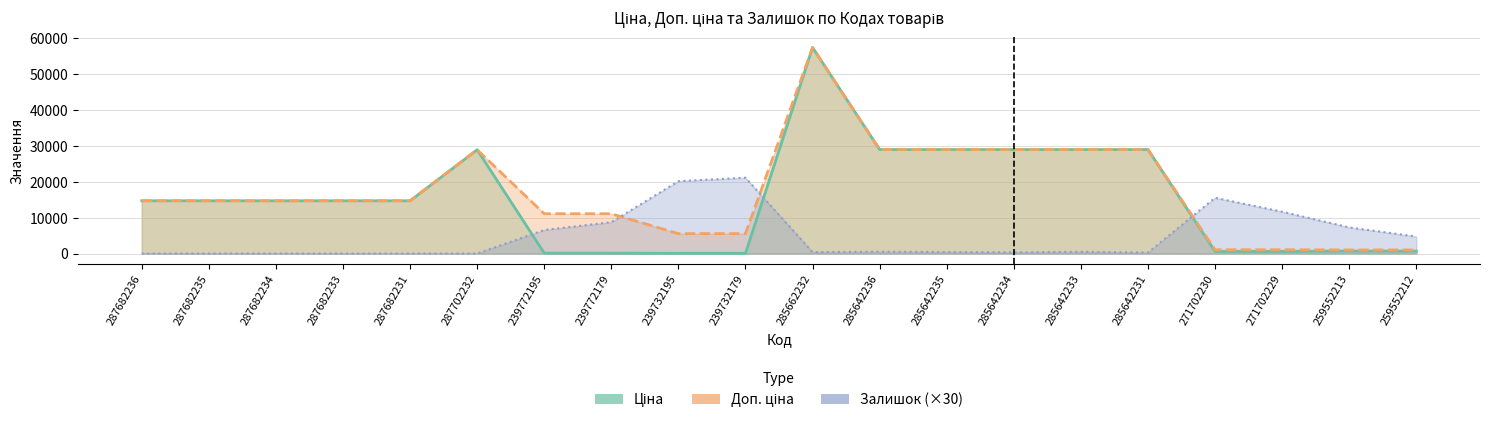

The value of Ціна at 271702230 is 571.6. True or false?

True